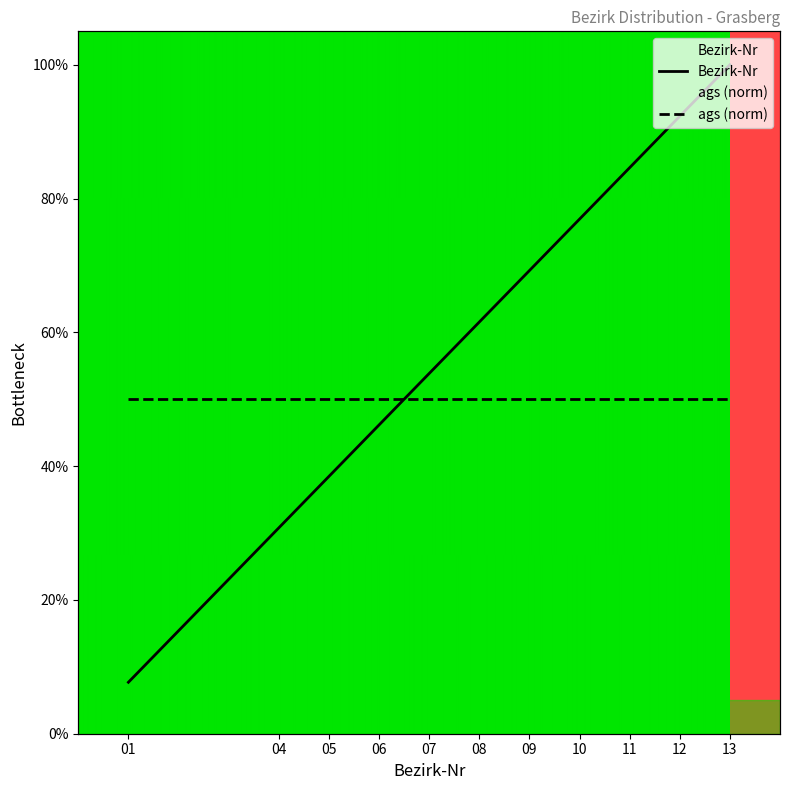

What is the minimum value shown in the chart?

7.7